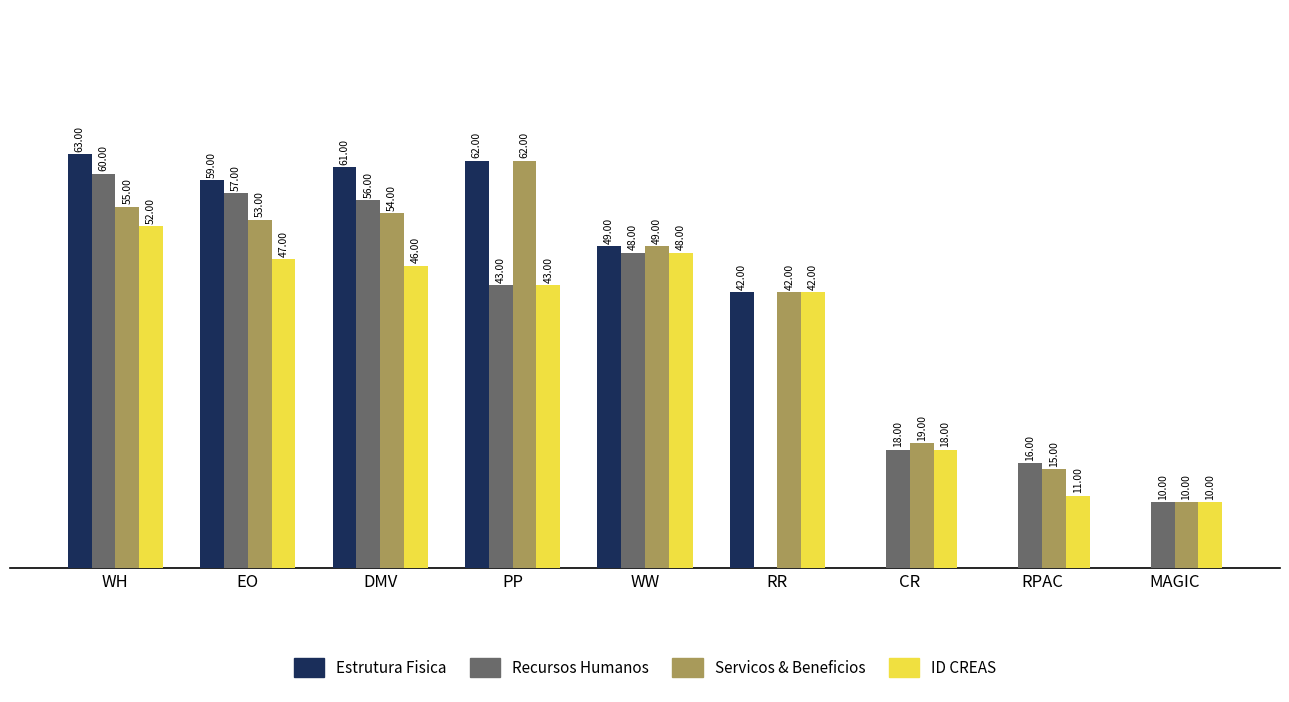

Which series has the largest total across all categories?

Servicos & Beneficios